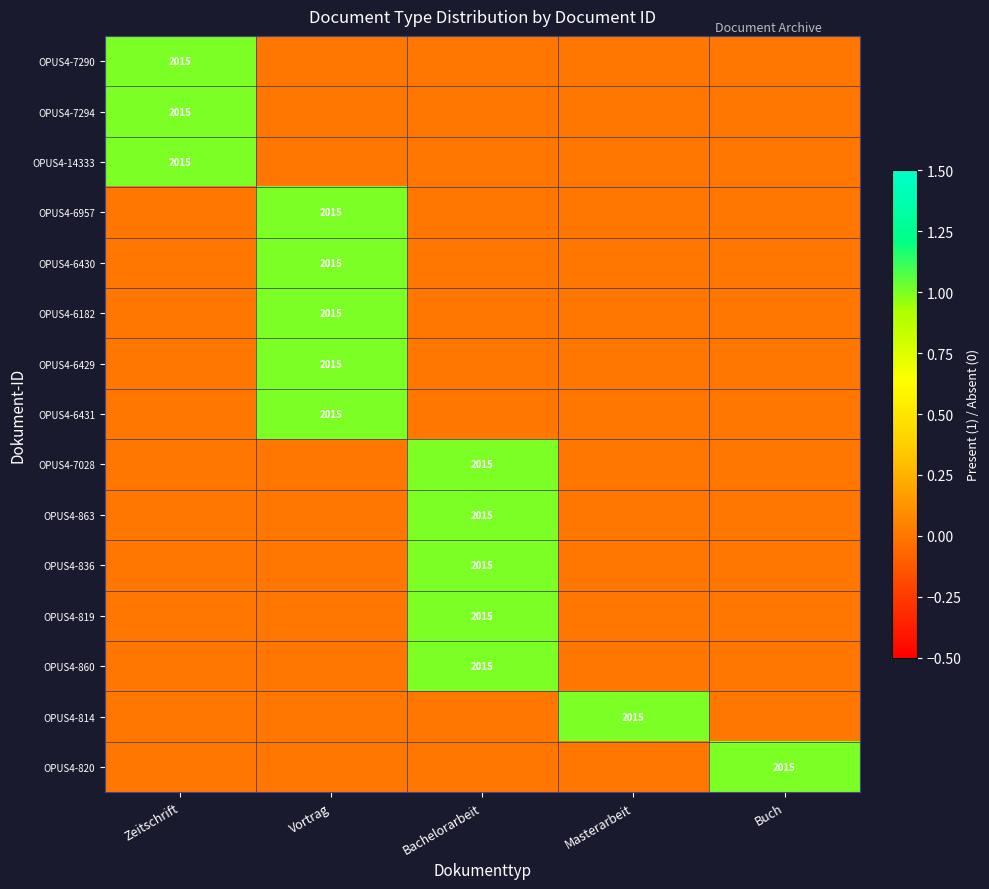

Is it true that OPUS4-7028 equals 2015 at Bachelorarbeit?

True